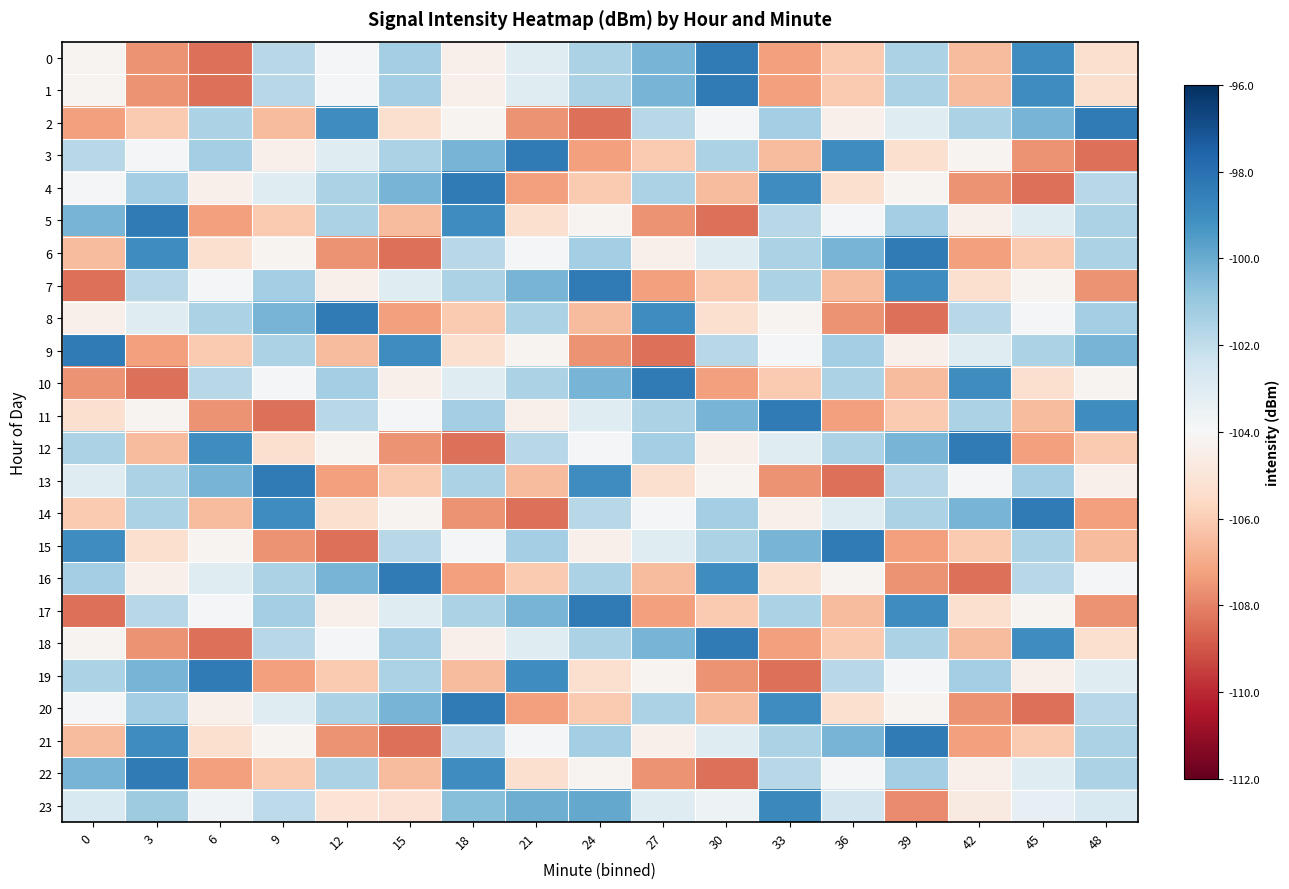

Reading right to left, list all the values displayed in this chart.

0: 48=-105.3	45=-99.0	42=-106.5	39=-101.5	36=-106.1	33=-107.3	30=-98.3	27=-100.3	24=-101.5	21=-103.0	18=-104.4	15=-101.3	12=-103.8	9=-101.8	6=-108.4	3=-107.6	0=-104.2
1: 48=-105.3	45=-99.0	42=-106.5	39=-101.5	36=-106.1	33=-107.3	30=-98.3	27=-100.3	24=-101.5	21=-103.0	18=-104.4	15=-101.3	12=-103.8	9=-101.8	6=-108.4	3=-107.6	0=-104.2
2: 48=-98.3	45=-100.3	42=-101.5	39=-103.0	36=-104.4	33=-101.3	30=-103.8	27=-101.8	24=-108.4	21=-107.6	18=-104.2	15=-105.3	12=-99.0	9=-106.5	6=-101.5	3=-106.1	0=-107.3
3: 48=-108.4	45=-107.6	42=-104.2	39=-105.3	36=-99.0	33=-106.5	30=-101.5	27=-106.1	24=-107.3	21=-98.3	18=-100.3	15=-101.5	12=-103.0	9=-104.4	6=-101.3	3=-103.8	0=-101.8
4: 48=-101.8	45=-108.4	42=-107.6	39=-104.2	36=-105.3	33=-99.0	30=-106.5	27=-101.5	24=-106.1	21=-107.3	18=-98.3	15=-100.3	12=-101.5	9=-103.0	6=-104.4	3=-101.3	0=-103.8
5: 48=-101.5	45=-103.0	42=-104.4	39=-101.3	36=-103.8	33=-101.8	30=-108.4	27=-107.6	24=-104.2	21=-105.3	18=-99.0	15=-106.5	12=-101.5	9=-106.1	6=-107.3	3=-98.3	0=-100.3
6: 48=-101.5	45=-106.1	42=-107.3	39=-98.3	36=-100.3	33=-101.5	30=-103.0	27=-104.4	24=-101.3	21=-103.8	18=-101.8	15=-108.4	12=-107.6	9=-104.2	6=-105.3	3=-99.0	0=-106.5
7: 48=-107.6	45=-104.2	42=-105.3	39=-99.0	36=-106.5	33=-101.5	30=-106.1	27=-107.3	24=-98.3	21=-100.3	18=-101.5	15=-103.0	12=-104.4	9=-101.3	6=-103.8	3=-101.8	0=-108.4
8: 48=-101.3	45=-103.8	42=-101.8	39=-108.4	36=-107.6	33=-104.2	30=-105.3	27=-99.0	24=-106.5	21=-101.5	18=-106.1	15=-107.3	12=-98.3	9=-100.3	6=-101.5	3=-103.0	0=-104.4
9: 48=-100.3	45=-101.5	42=-103.0	39=-104.4	36=-101.3	33=-103.8	30=-101.8	27=-108.4	24=-107.6	21=-104.2	18=-105.3	15=-99.0	12=-106.5	9=-101.5	6=-106.1	3=-107.3	0=-98.3
10: 48=-104.2	45=-105.3	42=-99.0	39=-106.5	36=-101.5	33=-106.1	30=-107.3	27=-98.3	24=-100.3	21=-101.5	18=-103.0	15=-104.4	12=-101.3	9=-103.8	6=-101.8	3=-108.4	0=-107.6
11: 48=-99.0	45=-106.5	42=-101.5	39=-106.1	36=-107.3	33=-98.3	30=-100.3	27=-101.5	24=-103.0	21=-104.4	18=-101.3	15=-103.8	12=-101.8	9=-108.4	6=-107.6	3=-104.2	0=-105.3
12: 48=-106.1	45=-107.3	42=-98.3	39=-100.3	36=-101.5	33=-103.0	30=-104.4	27=-101.3	24=-103.8	21=-101.8	18=-108.4	15=-107.6	12=-104.2	9=-105.3	6=-99.0	3=-106.5	0=-101.5
13: 48=-104.4	45=-101.3	42=-103.8	39=-101.8	36=-108.4	33=-107.6	30=-104.2	27=-105.3	24=-99.0	21=-106.5	18=-101.5	15=-106.1	12=-107.3	9=-98.3	6=-100.3	3=-101.5	0=-103.0
14: 48=-107.3	45=-98.3	42=-100.3	39=-101.5	36=-103.0	33=-104.4	30=-101.3	27=-103.8	24=-101.8	21=-108.4	18=-107.6	15=-104.2	12=-105.3	9=-99.0	6=-106.5	3=-101.5	0=-106.1
15: 48=-106.5	45=-101.5	42=-106.1	39=-107.3	36=-98.3	33=-100.3	30=-101.5	27=-103.0	24=-104.4	21=-101.3	18=-103.8	15=-101.8	12=-108.4	9=-107.6	6=-104.2	3=-105.3	0=-99.0
16: 48=-103.8	45=-101.8	42=-108.4	39=-107.6	36=-104.2	33=-105.3	30=-99.0	27=-106.5	24=-101.5	21=-106.1	18=-107.3	15=-98.3	12=-100.3	9=-101.5	6=-103.0	3=-104.4	0=-101.3
17: 48=-107.6	45=-104.2	42=-105.3	39=-99.0	36=-106.5	33=-101.5	30=-106.1	27=-107.3	24=-98.3	21=-100.3	18=-101.5	15=-103.0	12=-104.4	9=-101.3	6=-103.8	3=-101.8	0=-108.4
18: 48=-105.3	45=-99.0	42=-106.5	39=-101.5	36=-106.1	33=-107.3	30=-98.3	27=-100.3	24=-101.5	21=-103.0	18=-104.4	15=-101.3	12=-103.8	9=-101.8	6=-108.4	3=-107.6	0=-104.2
19: 48=-103.0	45=-104.4	42=-101.3	39=-103.8	36=-101.8	33=-108.4	30=-107.6	27=-104.2	24=-105.3	21=-99.0	18=-106.5	15=-101.5	12=-106.1	9=-107.3	6=-98.3	3=-100.3	0=-101.5
20: 48=-101.8	45=-108.4	42=-107.6	39=-104.2	36=-105.3	33=-99.0	30=-106.5	27=-101.5	24=-106.1	21=-107.3	18=-98.3	15=-100.3	12=-101.5	9=-103.0	6=-104.4	3=-101.3	0=-103.8
21: 48=-101.5	45=-106.1	42=-107.3	39=-98.3	36=-100.3	33=-101.5	30=-103.0	27=-104.4	24=-101.3	21=-103.8	18=-101.8	15=-108.4	12=-107.6	9=-104.2	6=-105.3	3=-99.0	0=-106.5
22: 48=-101.5	45=-103.0	42=-104.4	39=-101.3	36=-103.8	33=-101.8	30=-108.4	27=-107.6	24=-104.2	21=-105.3	18=-99.0	15=-106.5	12=-101.5	9=-106.1	6=-107.3	3=-98.3	0=-100.3
23: 48=-102.8	45=-103.3	42=-104.7	39=-107.8	36=-102.5	33=-98.8	30=-103.6	27=-103.0	24=-99.9	21=-100.1	18=-100.6	15=-105.2	12=-105.1	9=-101.9	6=-103.7	3=-101.2	0=-102.8